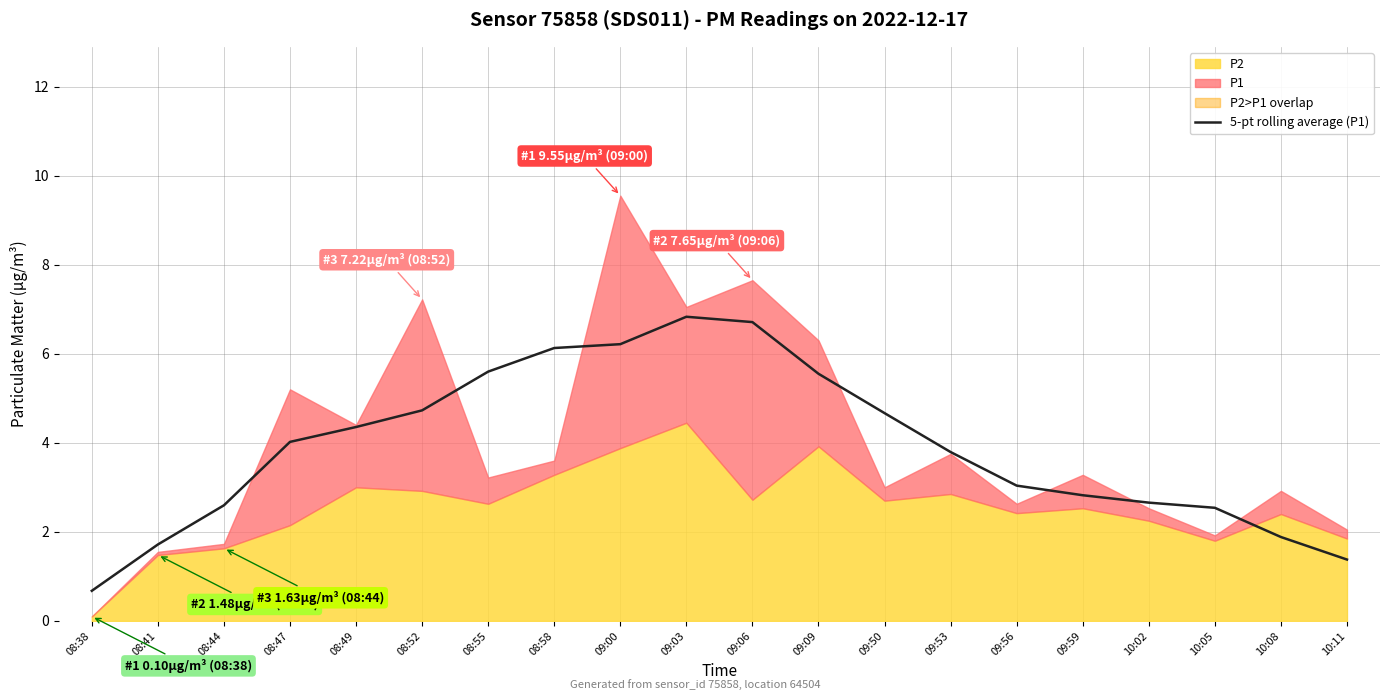

Reading left to right, extract all data points from this chart.

0.7	1.7	2.6	4.0	4.4	4.7	5.6	6.1	6.2	6.8	6.7	5.6	4.7	3.8	3.0	2.8	2.7	2.5	1.9	1.4